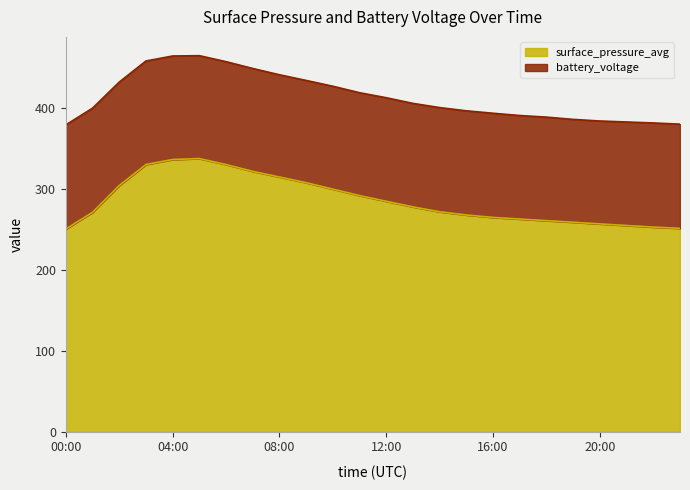

Rank the categories by value from highest to lowest.

05:00, 04:00, 03:00, 06:00, 07:00, 08:00, 09:00, 02:00, 10:00, 11:00, 12:00, 13:00, 14:00, 01:00, 15:00, 16:00, 17:00, 18:00, 19:00, 20:00, 21:00, 22:00, 23:00, 00:00